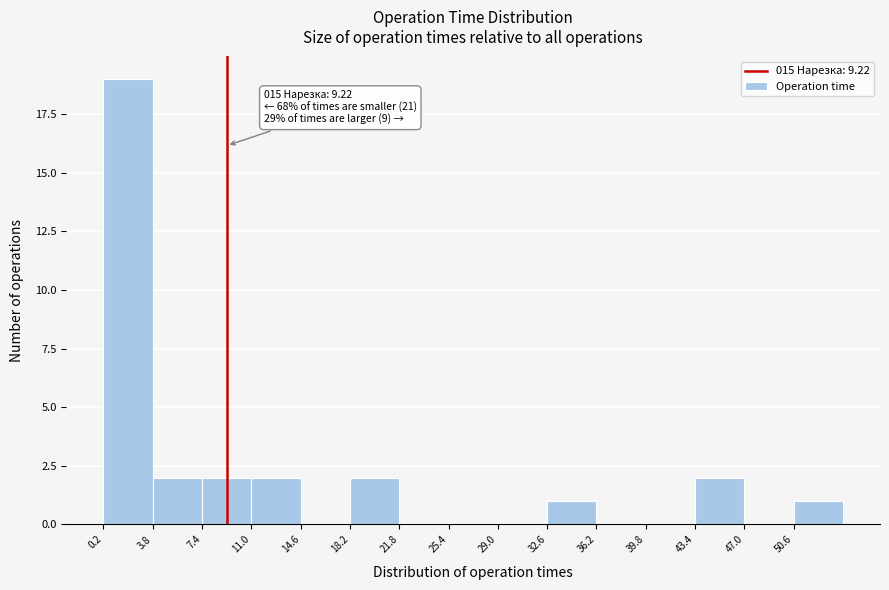

Over which range of the x-axis is the bar tallest?

0.0 to 4.0